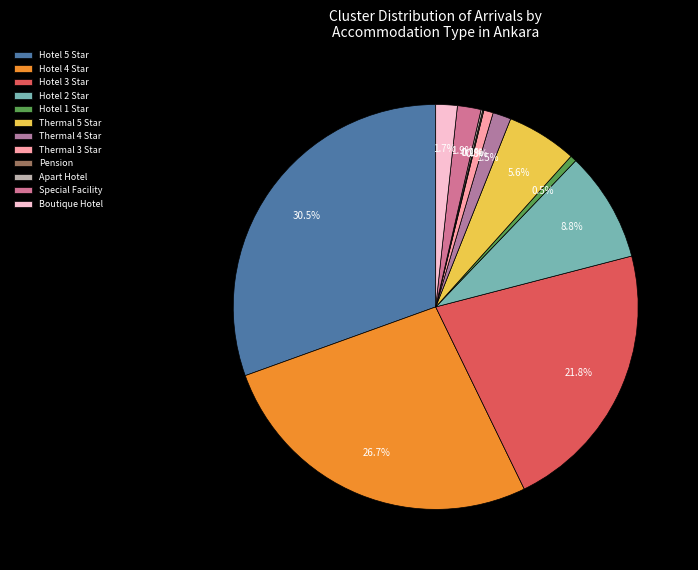

To the nearest percent, what is the difference between the largest and smallest slice percentages?

30%